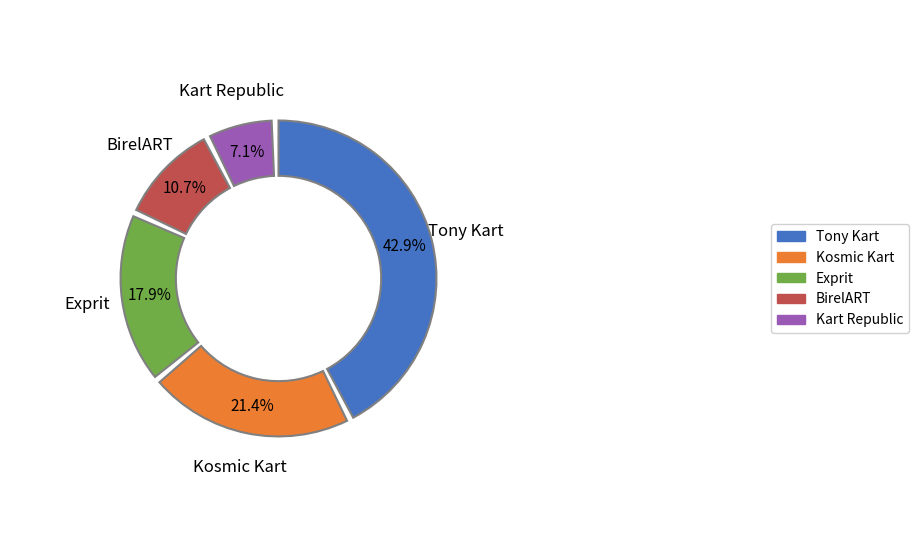

What is the ratio of the value at Tony Kart to the value at Exprit?

2.4